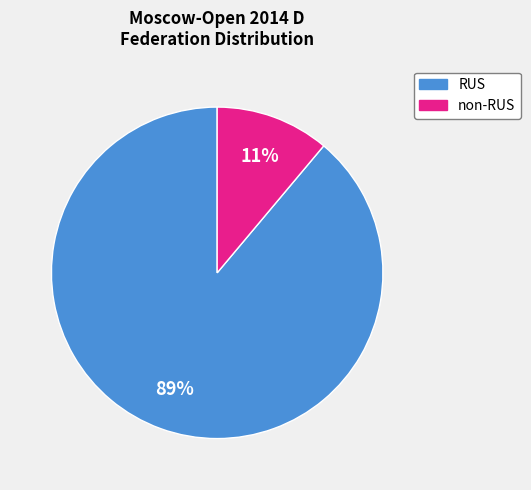

Is there any slice that represents more than half of the pie?

Yes